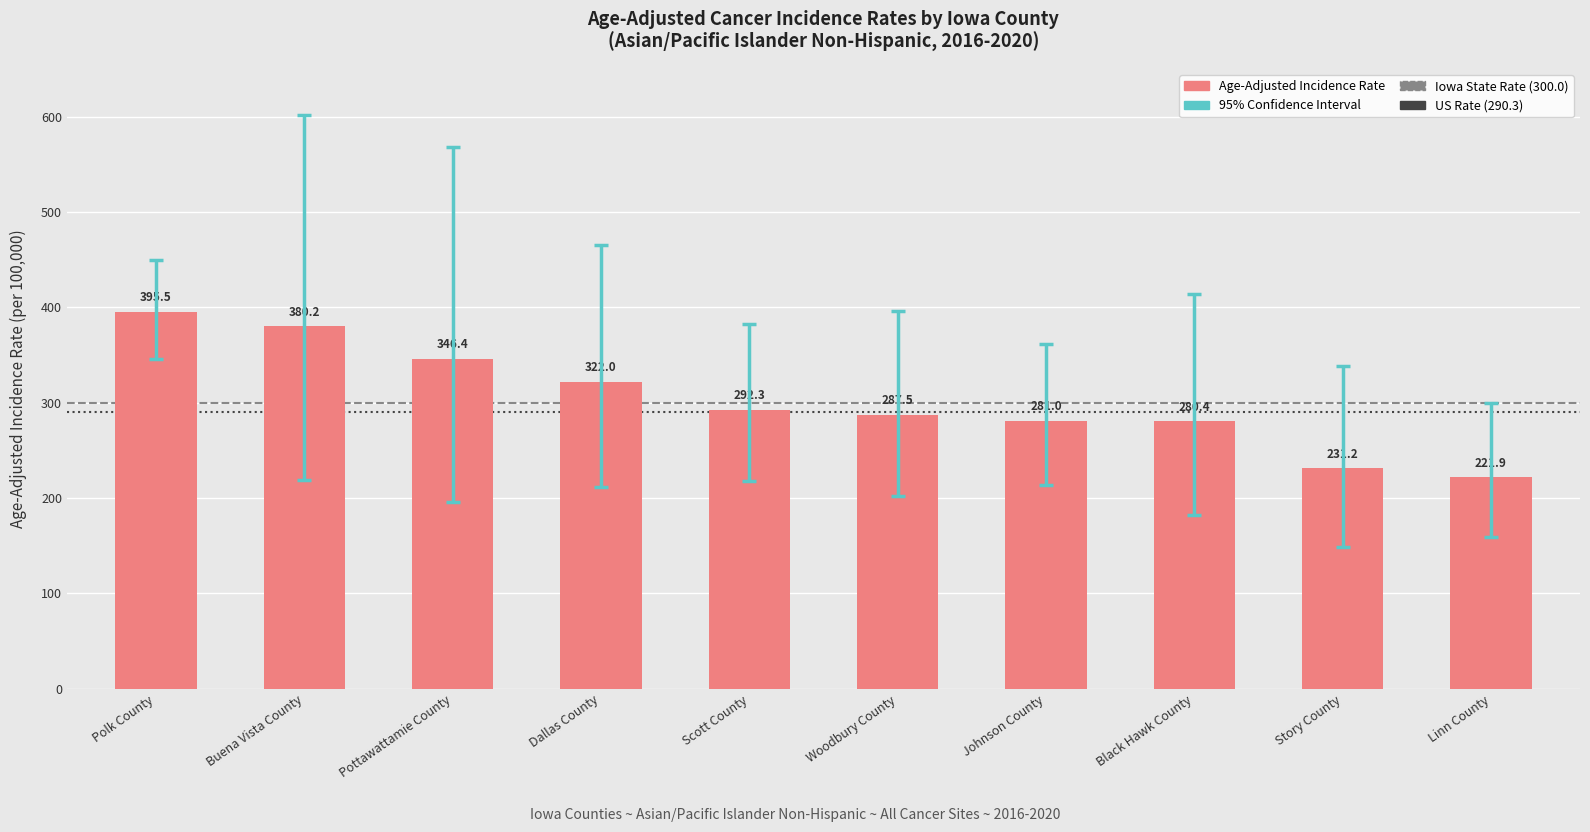

Does the chart contain any negative values?

No